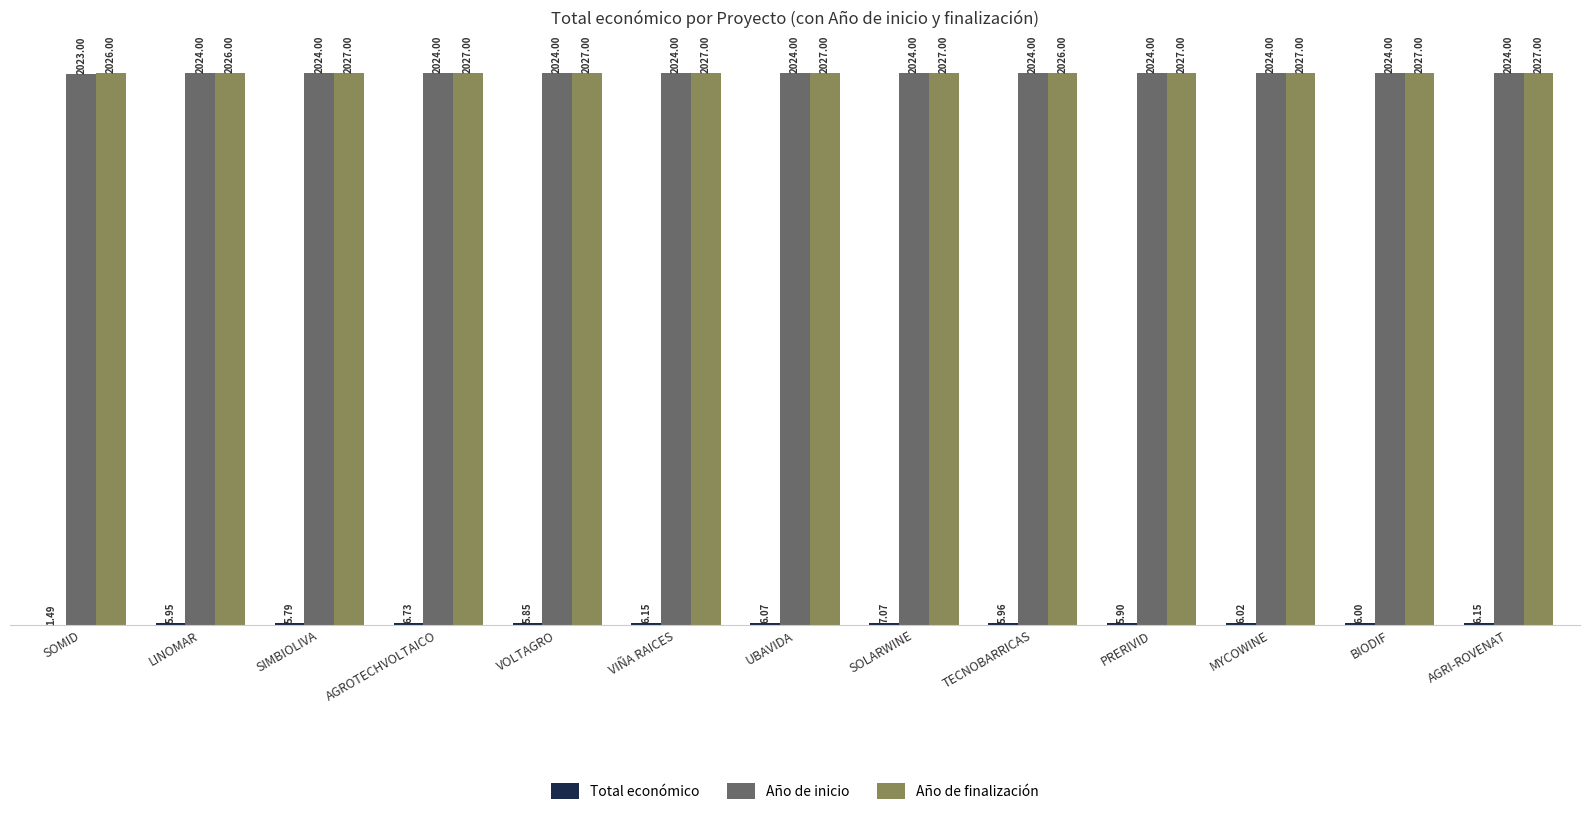

At which category is the sum across all series the highest?

SOLARWINE